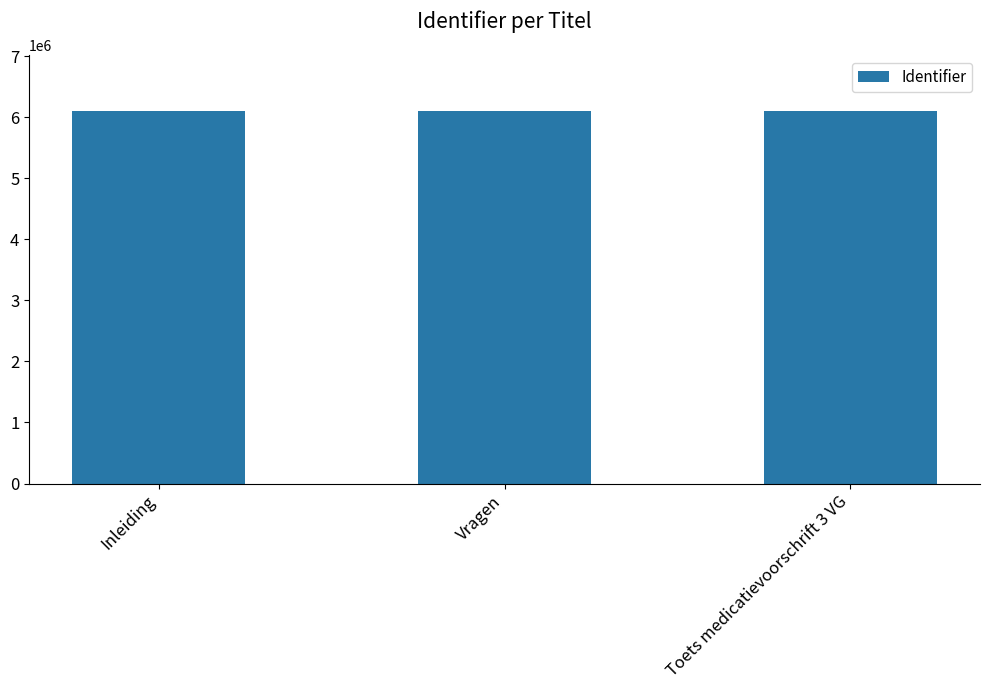

What is the sum of all values?

18284461